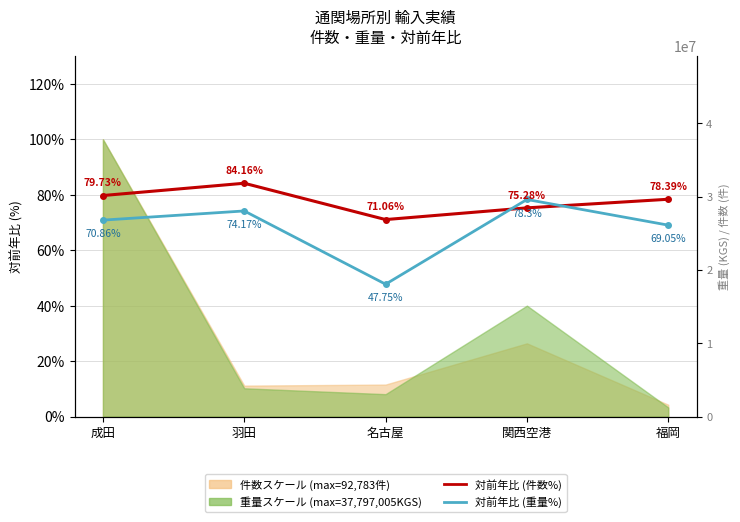

What is the difference between the highest and lowest values at 福岡?

9.3